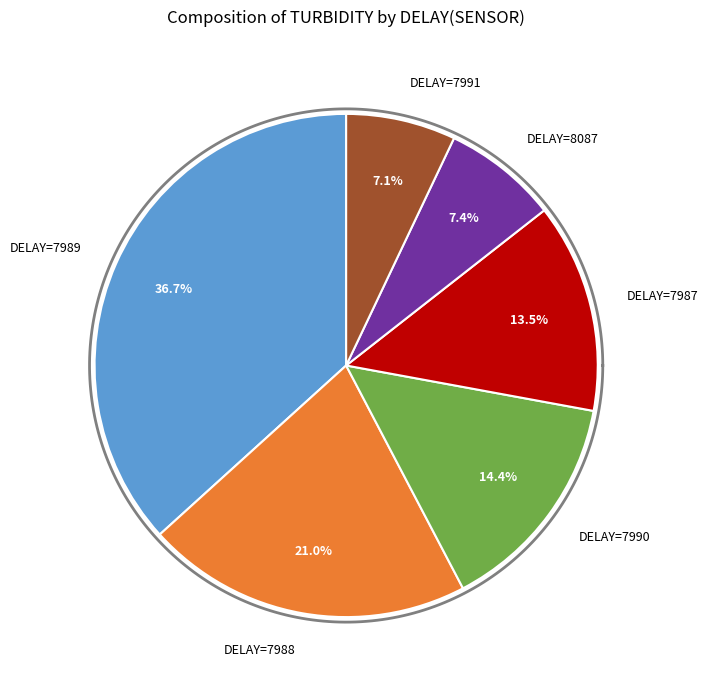

The 7988 slice represents 1% of the pie. True or false?

False